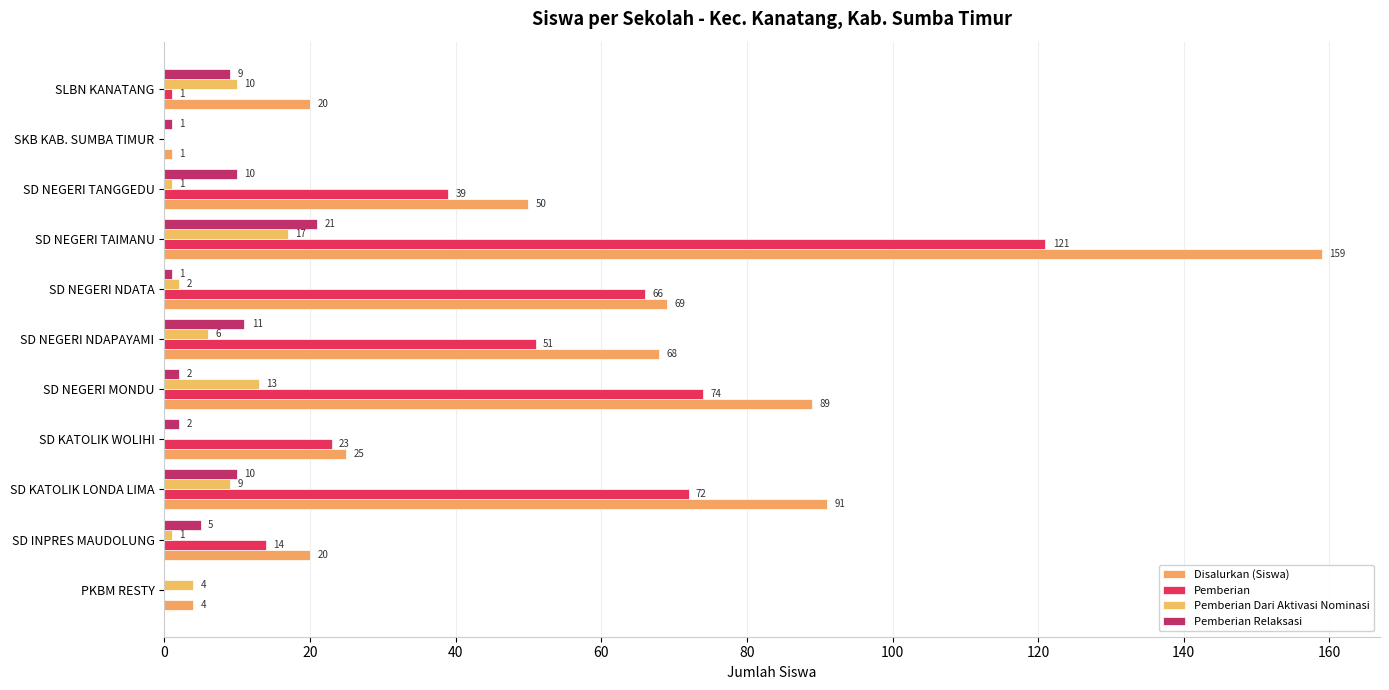

What is the highest value of the Disalurkan (Siswa) series?

159